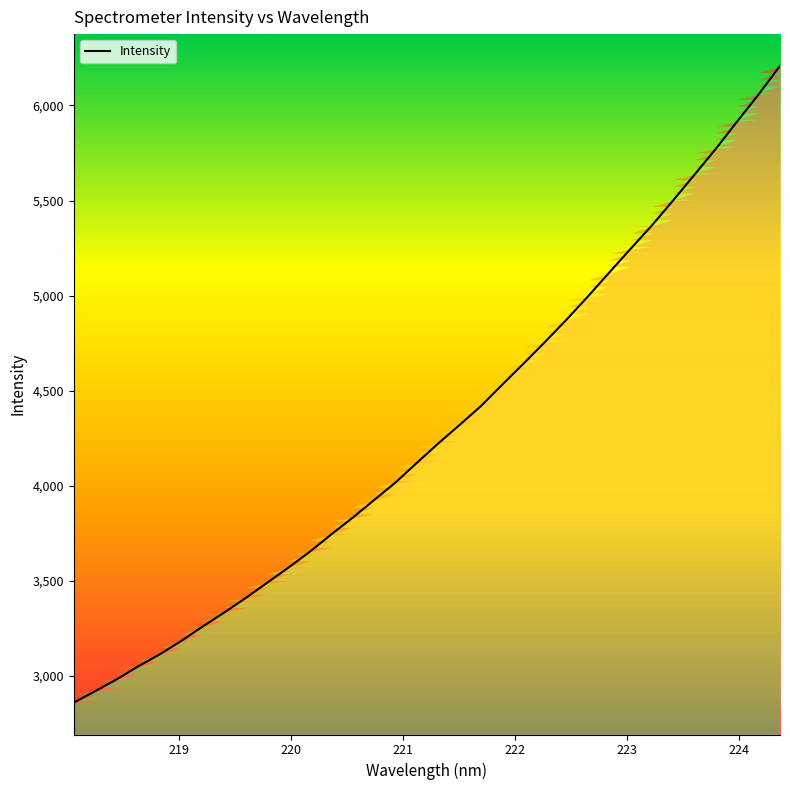

What is the greatest value displayed?

6208.0